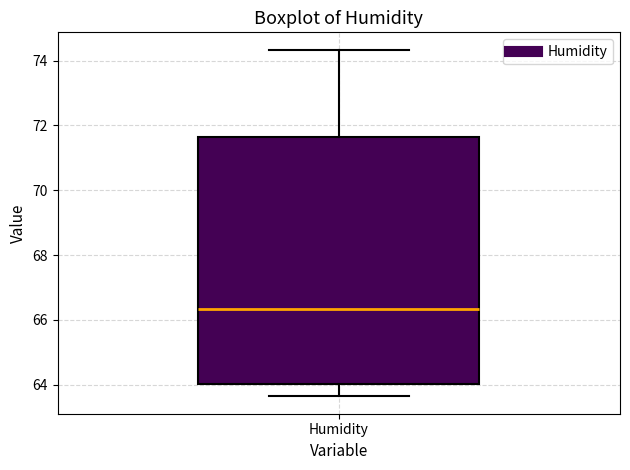

Transcribe this box plot: give where the median line is, the range the box spans, and where the two whiskers end, as read against the y-axis. The values are not printed on the chart, so give them approximately, as read against the axis.

median 66.4, box 64.0 to 71.6, whiskers 63.6 to 74.4